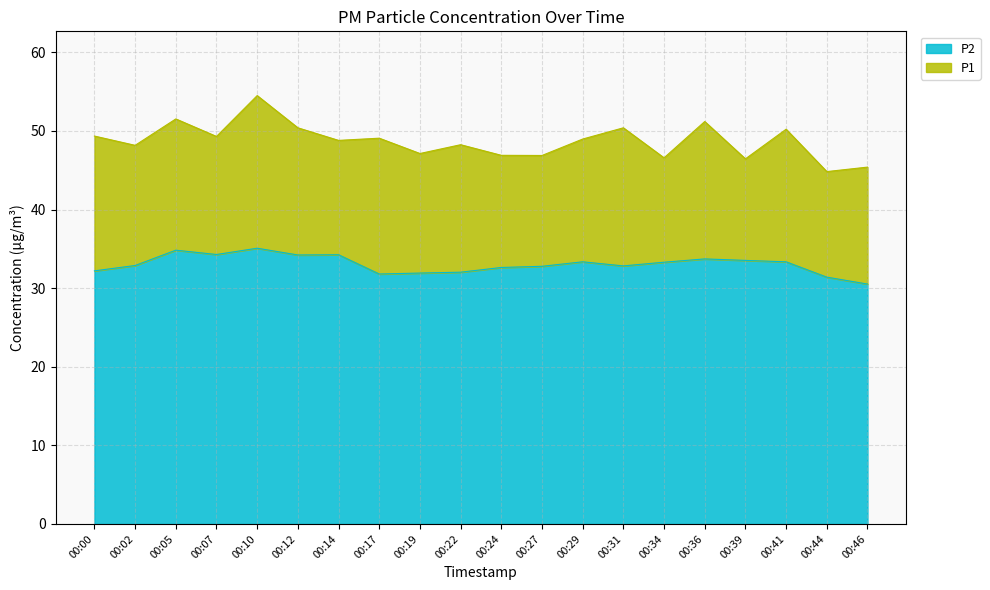

True or false: P1 and P2 cross at least once.

False